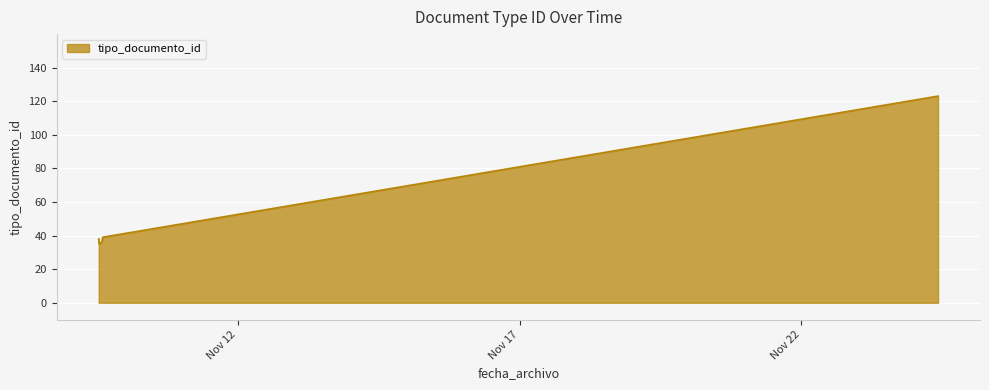

What is the maximum value shown in the chart?

123